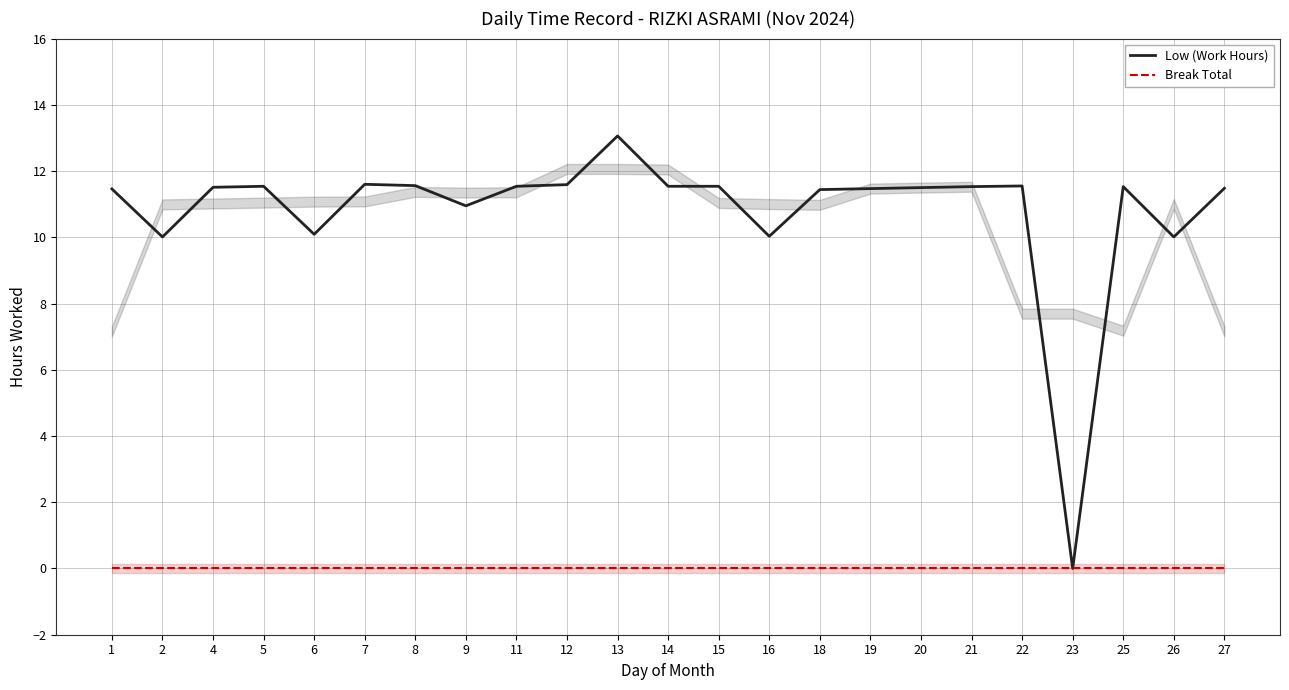

Between 4 and 25, which series saw the biggest shift?

Low (Work Hours)